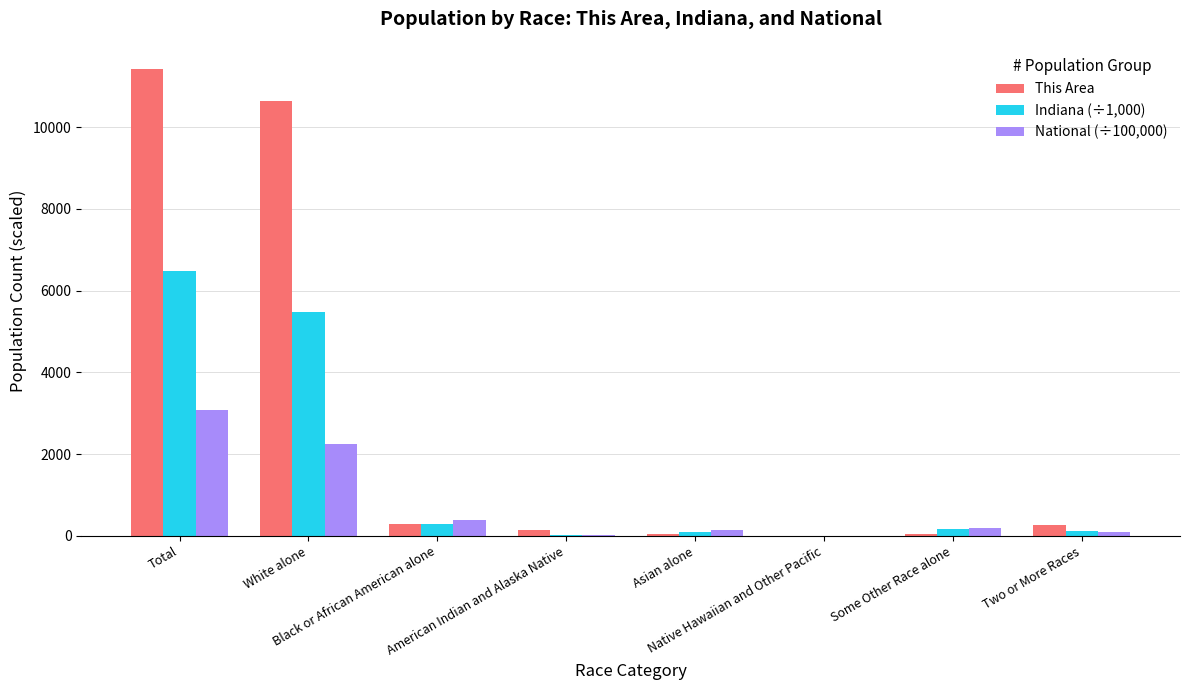

At which label does Indiana (÷1,000) first exceed 173?

Total